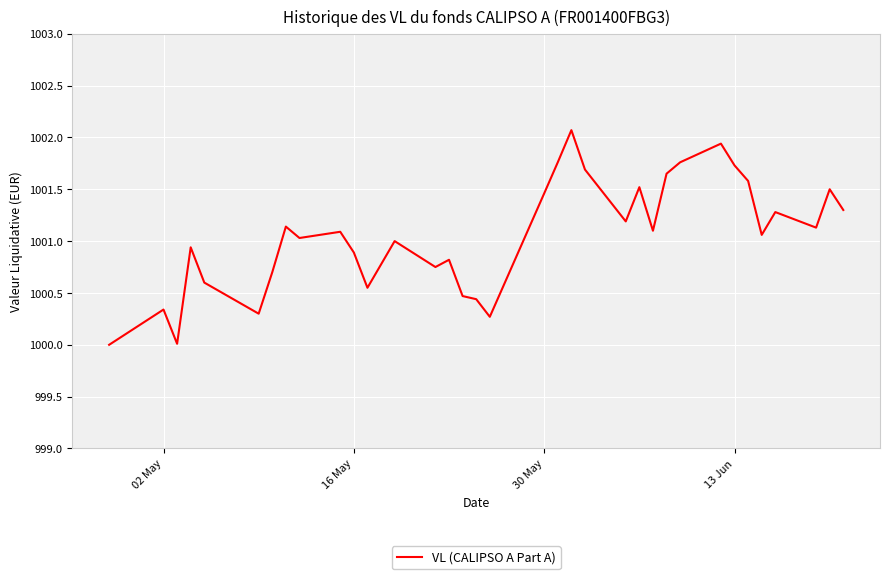

What is the minimum value shown in the chart?

1000.0